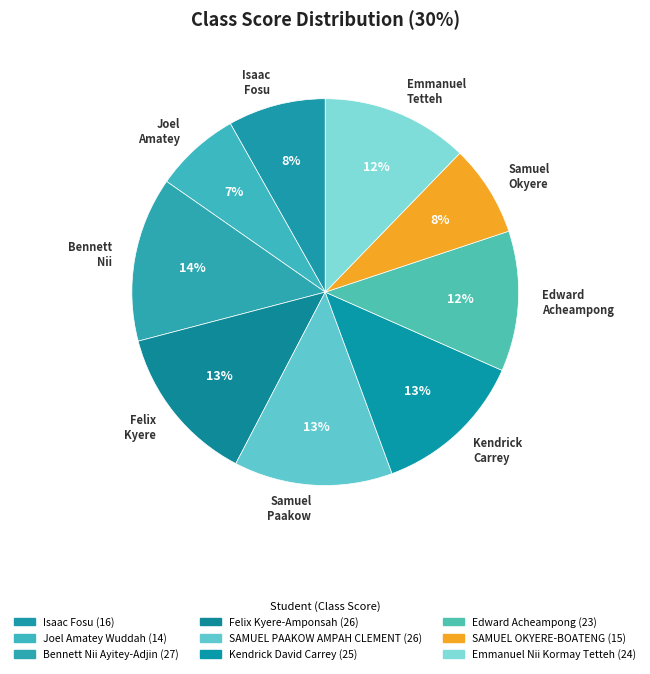

Approximately how many times larger is the value at Edward Acheampong compared to Felix Kyere?

0.9